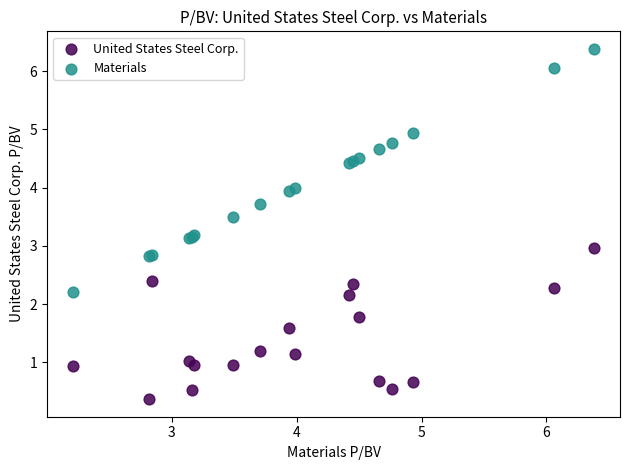

Which series has the widest spread of Y values?

Materials